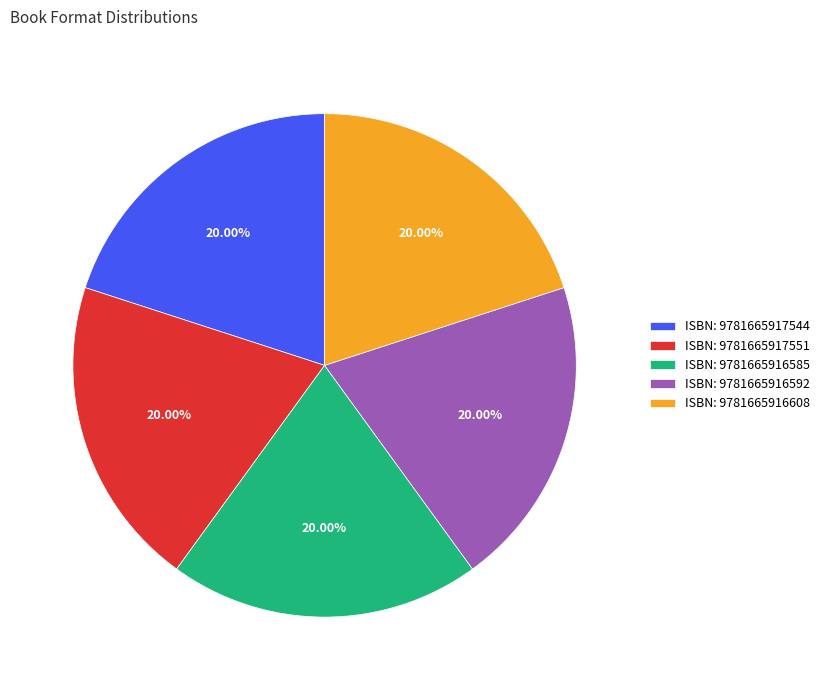

Combined, do ISBN: 9781665917544 and ISBN: 9781665916585 account for over 50%?

No